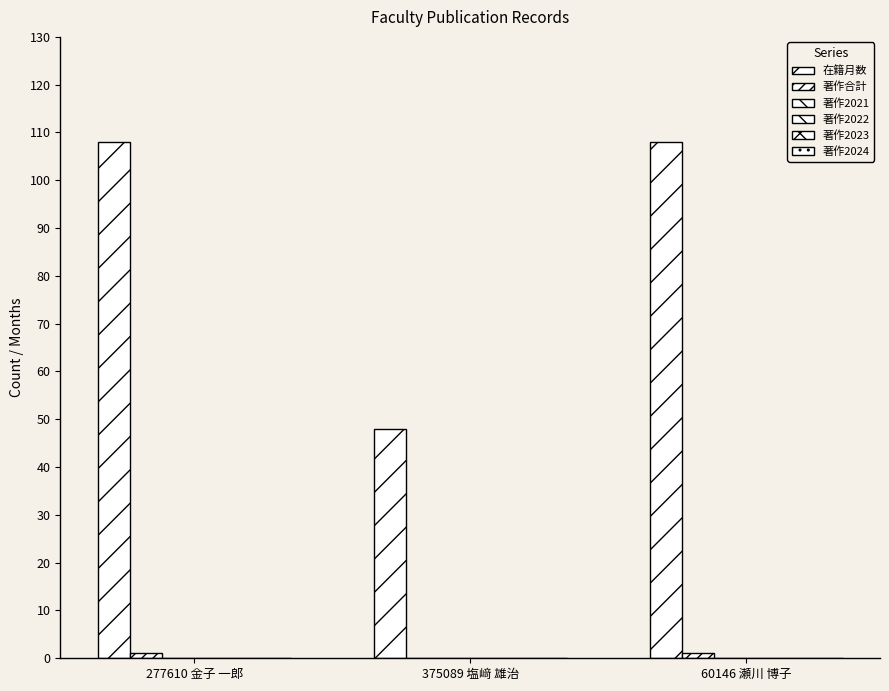

How many categories are shown in the chart?

3